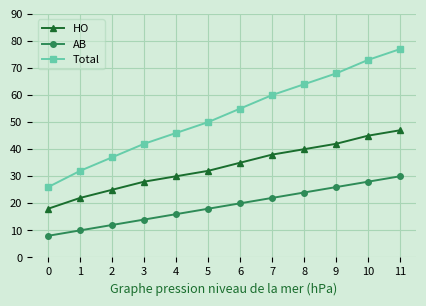

Which series has the widest spread of values?

Total